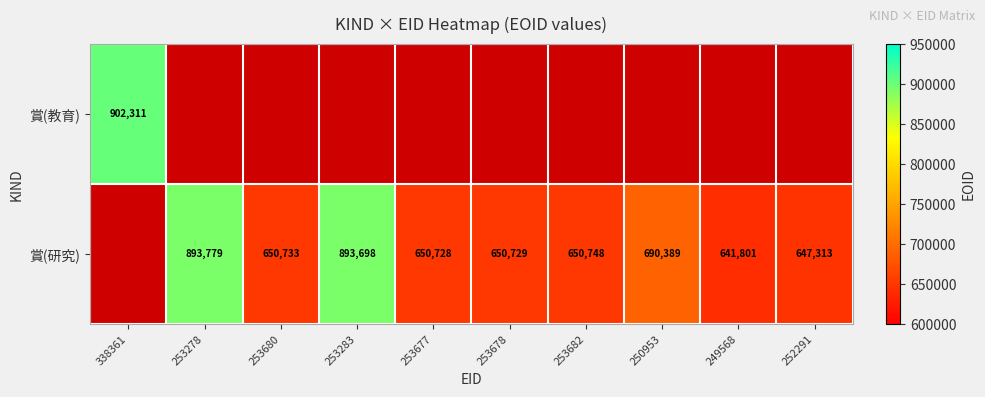

Is it true that 賞(研究) equals 641801 at 249568?

True